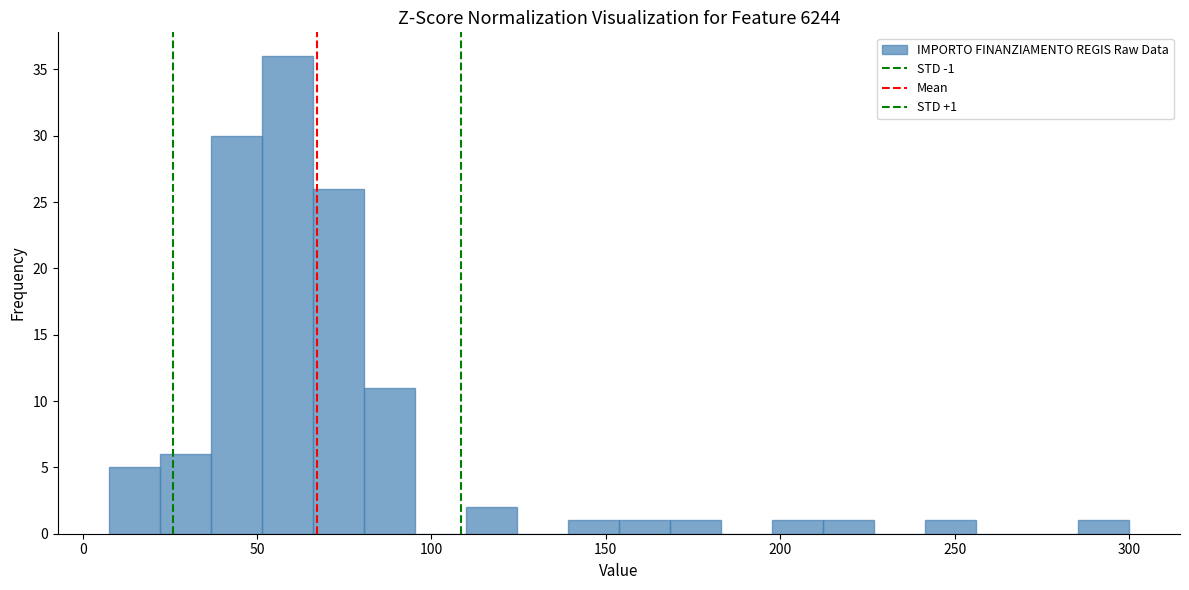

Around what value on the x-axis is the tallest bar? Give the approximate position of its centre, as read against the axis.

60